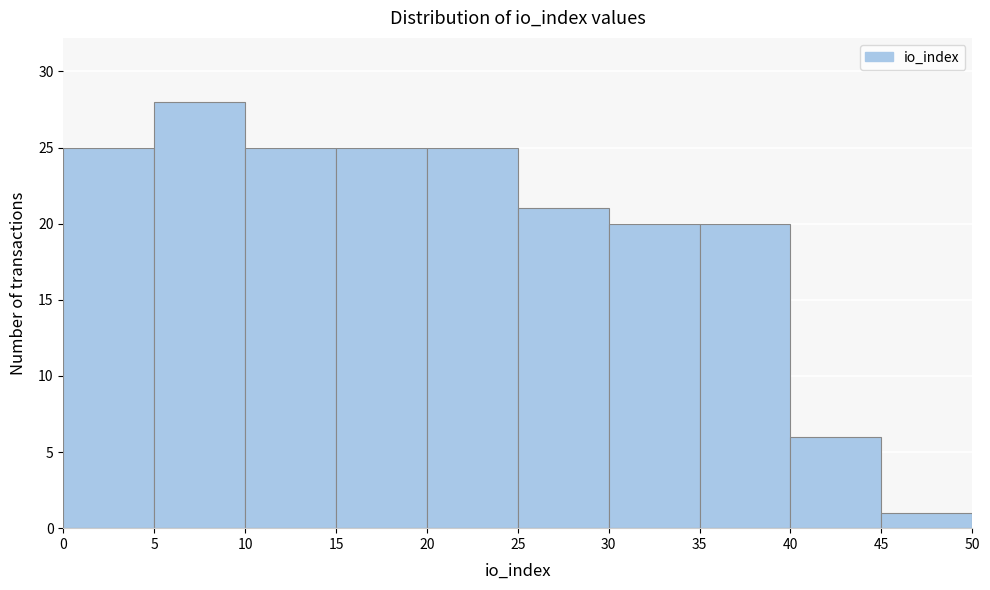

Reading left to right, transcribe this chart: for each bar, give the range it covers on the x-axis and its height. The values are not printed on the chart, so give them approximately, as read against the axis.

0 to 5: 25
5 to 10: 28
10 to 15: 25
15 to 20: 25
20 to 25: 25
25 to 30: 21
30 to 35: 20
35 to 40: 20
40 to 45: 6
45 to 50: 1